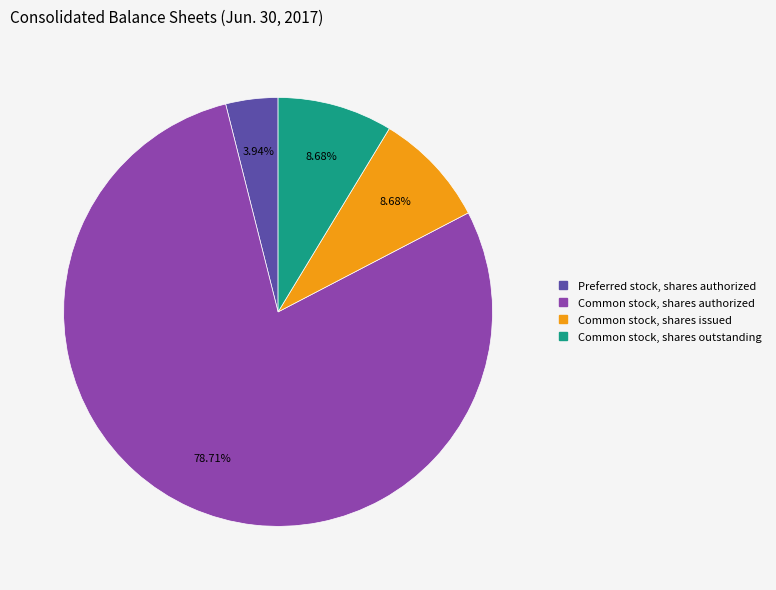

Is there any slice that represents more than half of the pie?

Yes